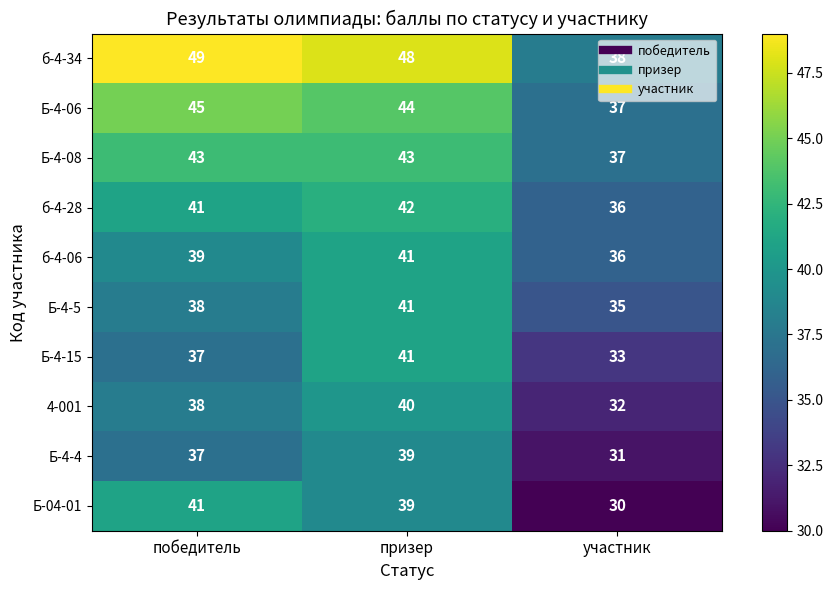

The value of б-4-34 at призер is 48. True or false?

True